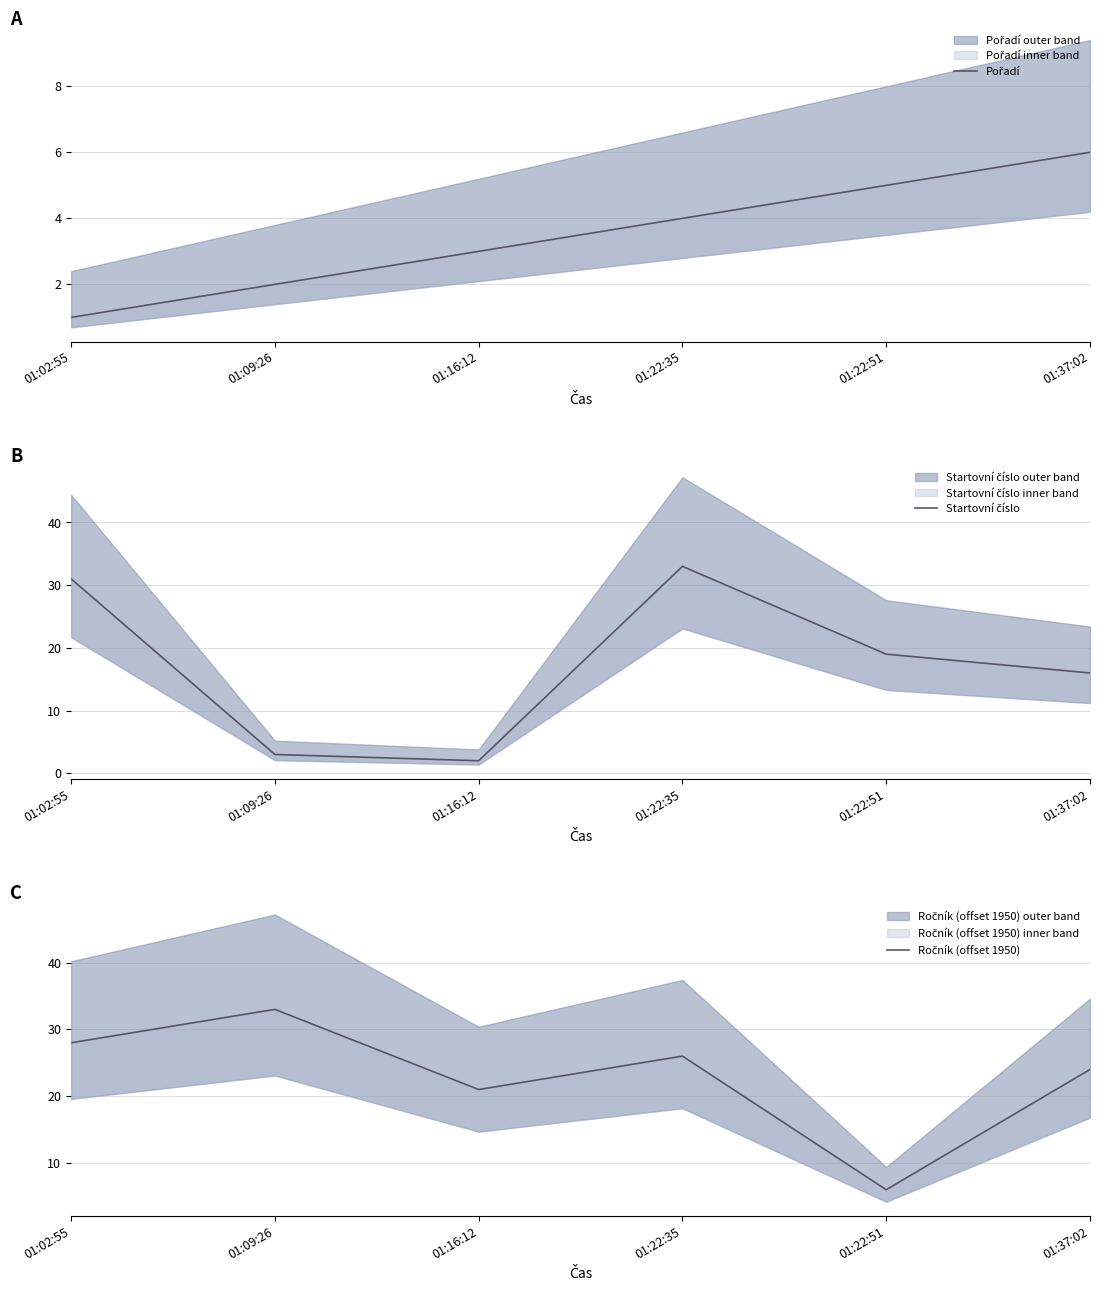

What is the label of the 5th point from the left?

01:22:51